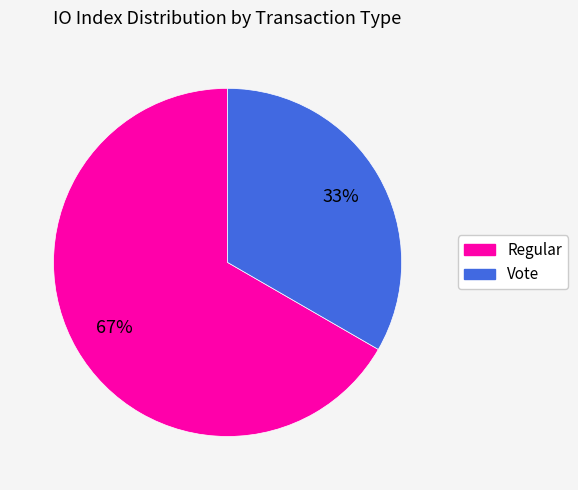

Combined, do Vote and Regular account for over 50%?

Yes